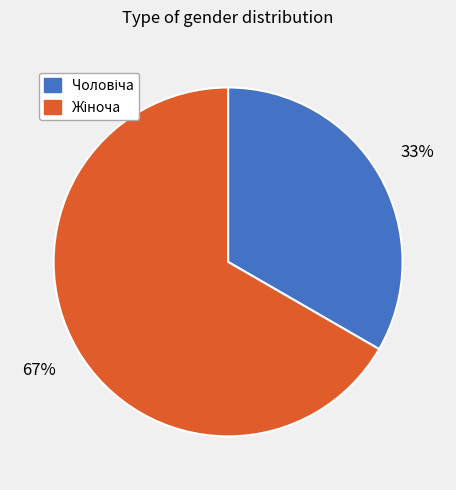

Is there a majority slice in this chart?

Yes